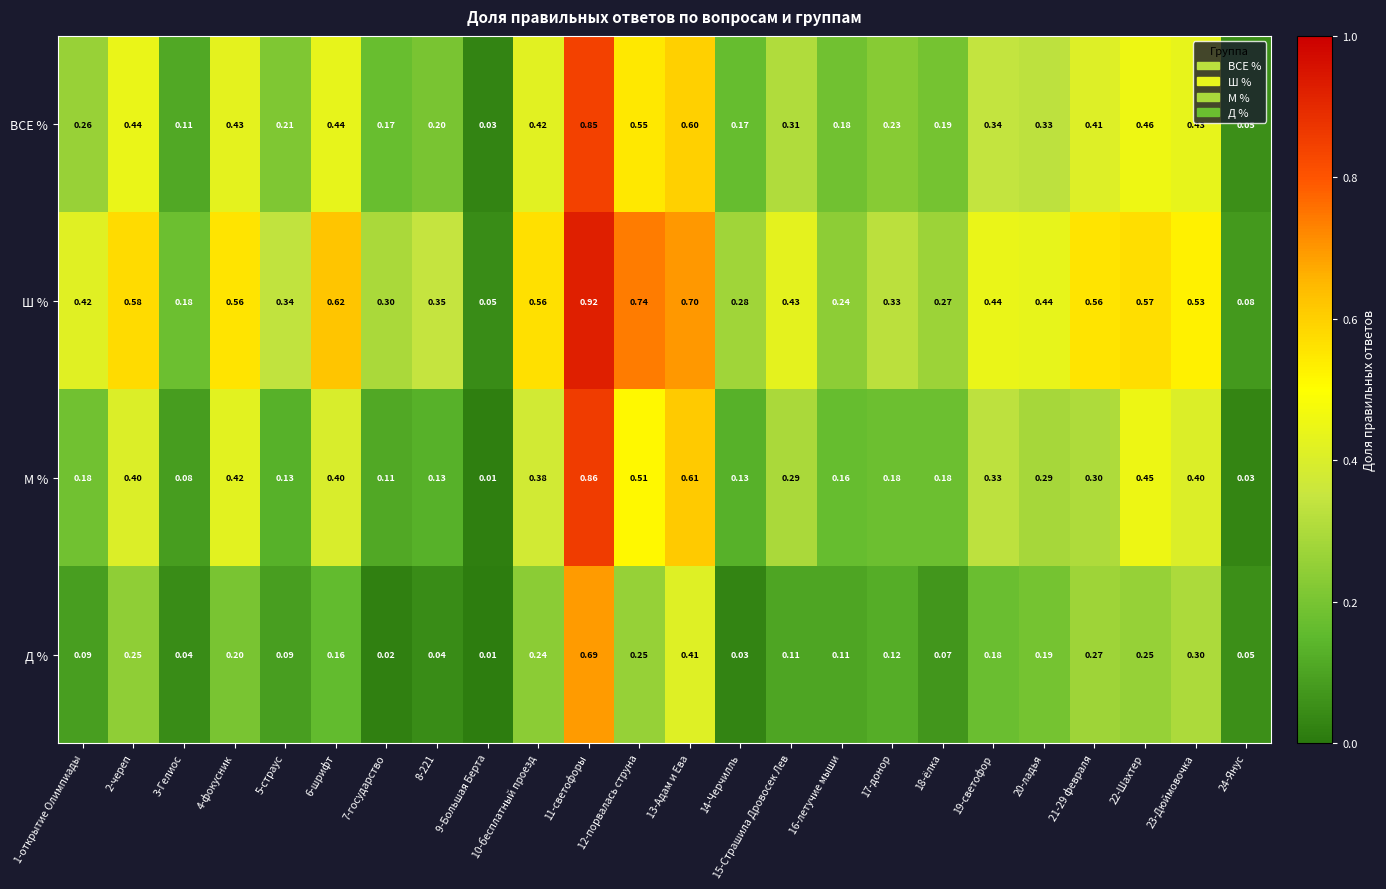

Between 16-летучие мыши and 18-ёлка, which series saw the biggest shift?

Д %